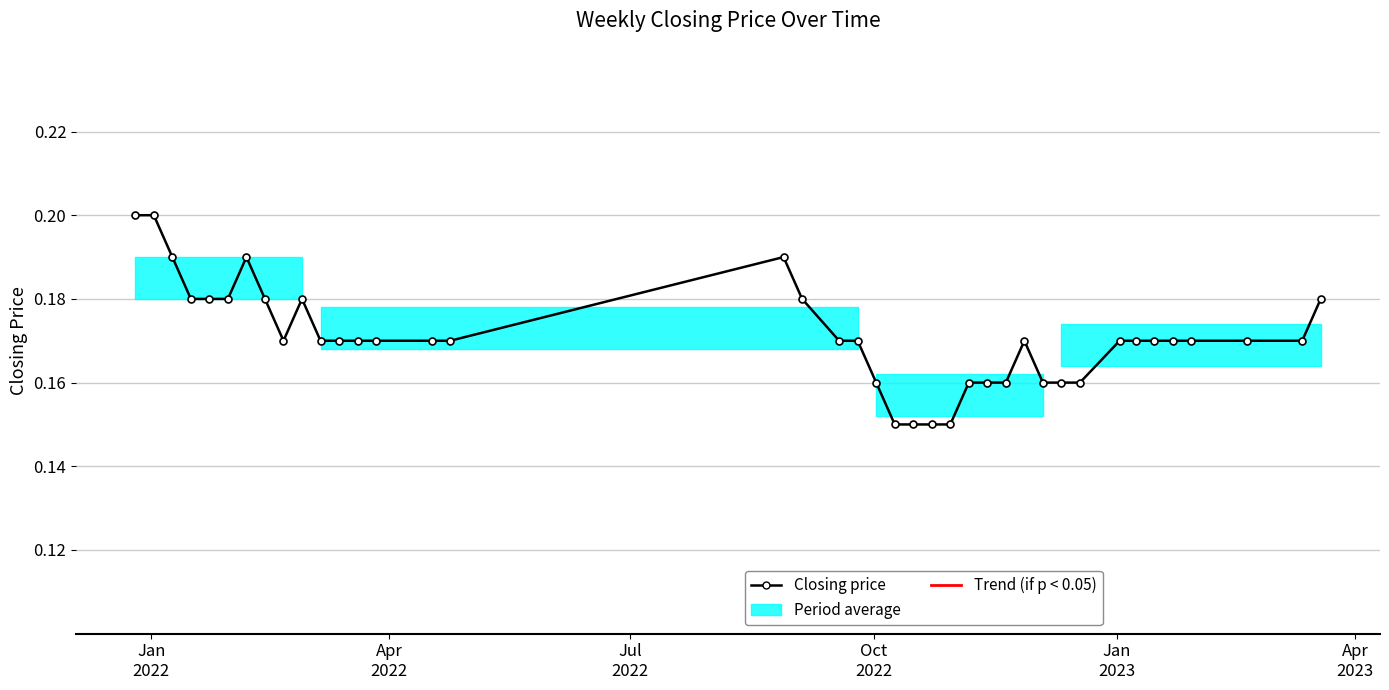

Count the values in the range 0 to 1.

40